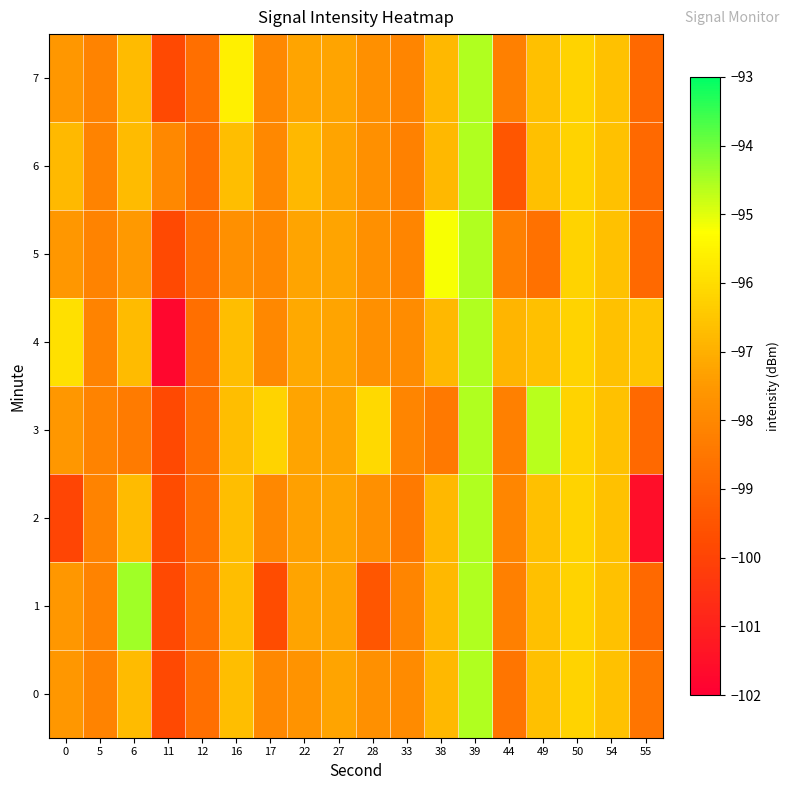

Count the number of data series in this chart.

8